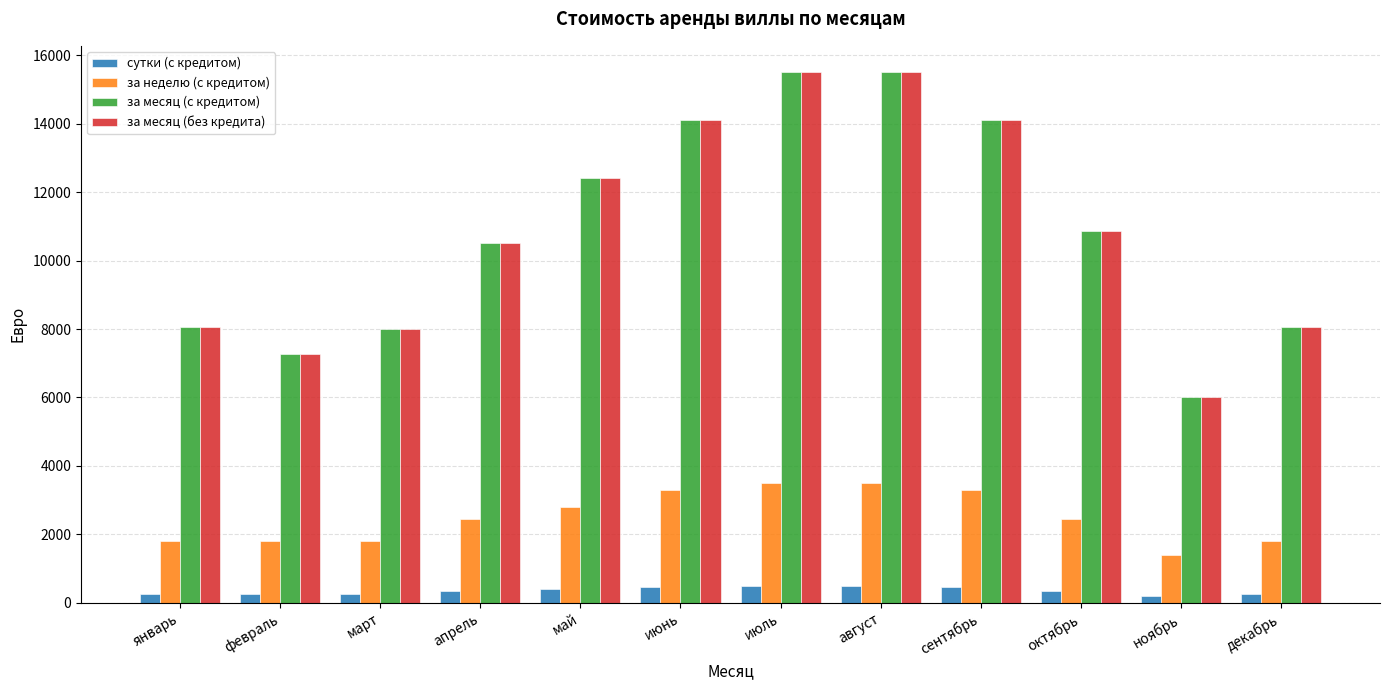

At how many categories does at least one series exceed 7520?

10